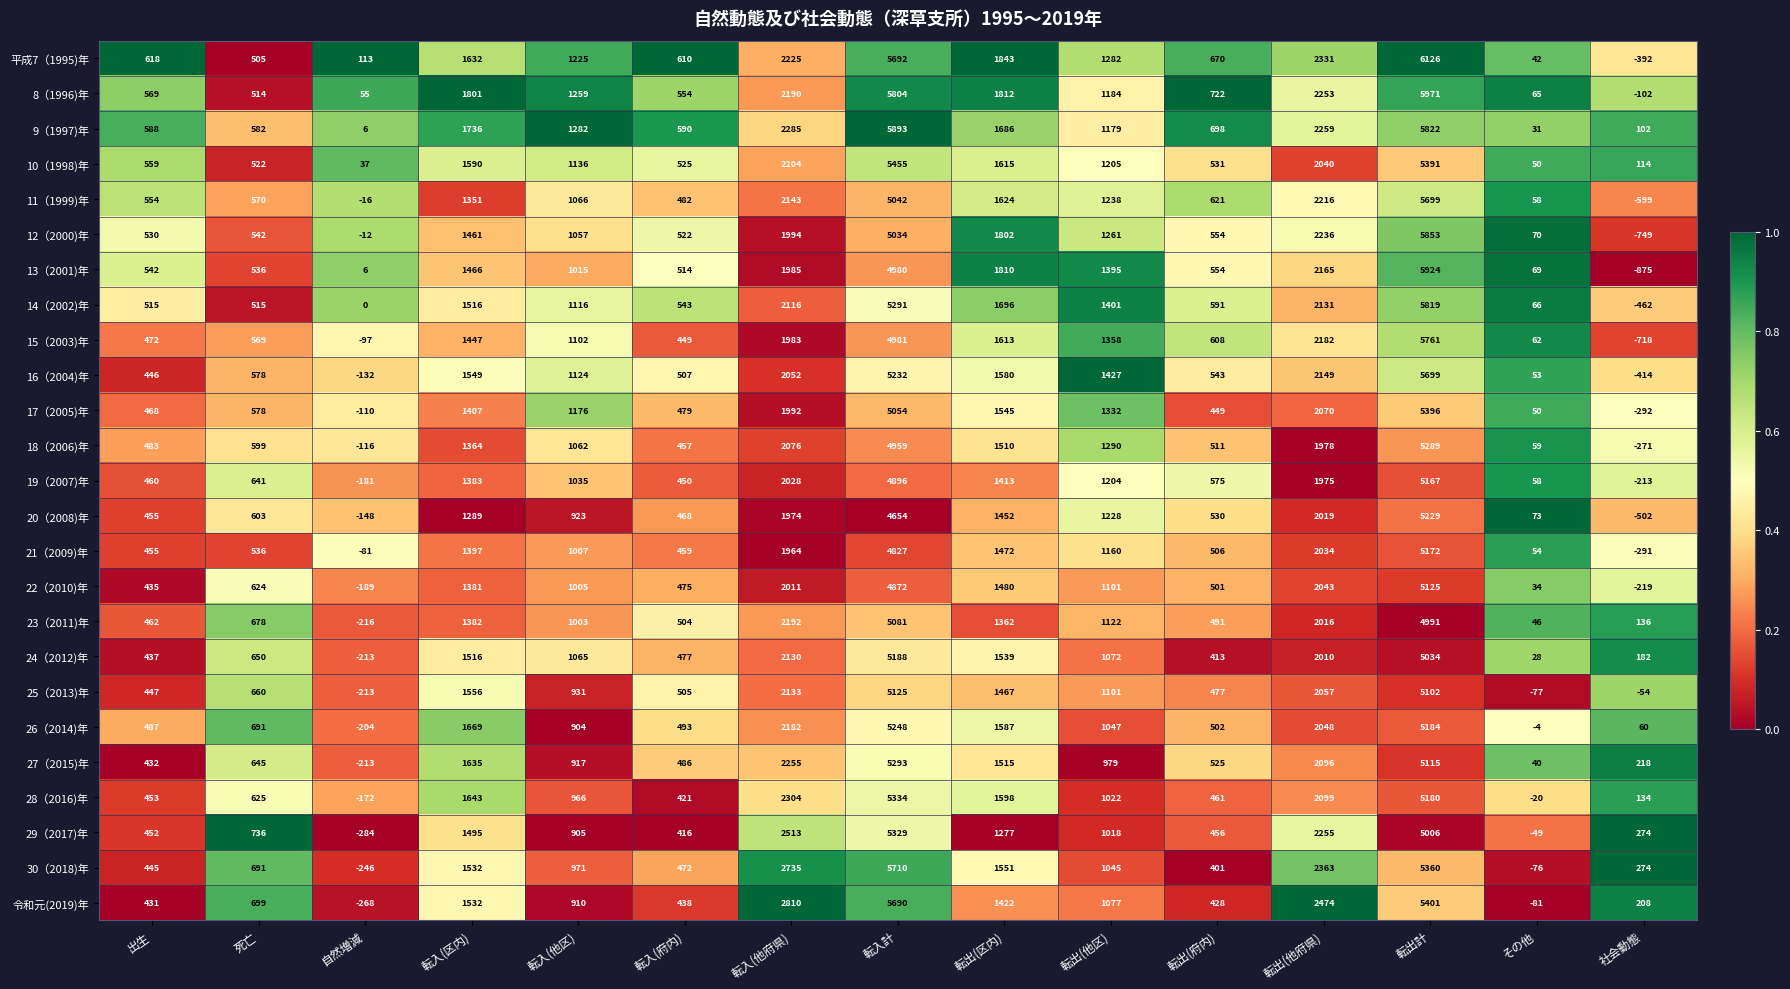

What is the difference between the highest and lowest values at 転出(他府県)?

499